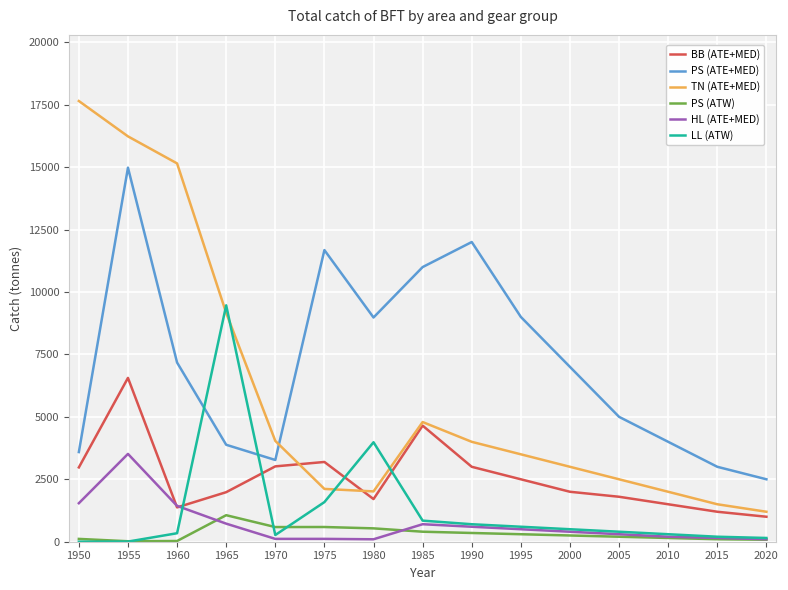

Is the value of HL (ATE+MED) at 2020 greater than the value of BB (ATE+MED) at 1980?

No